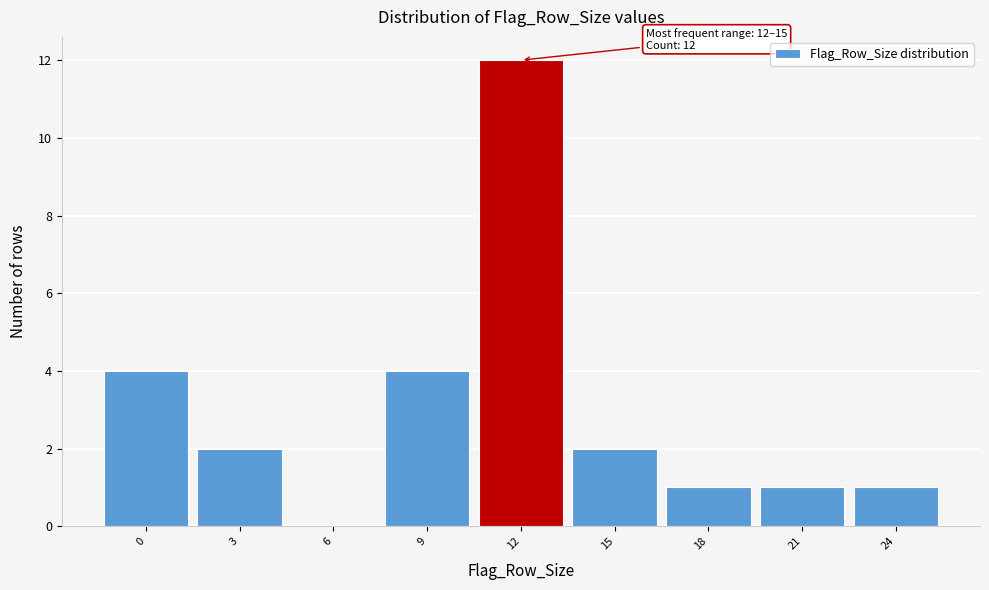

Reading left to right, transcribe all the data shown in this chart.

0=4	3=2	6=0	9=4	12=12	15=2	18=1	21=1	24=1